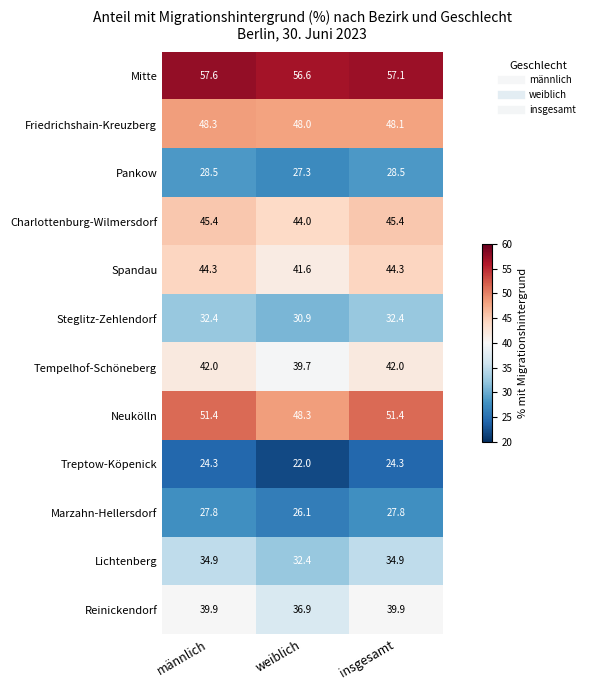

What is the total value across all series at weiblich?

453.8